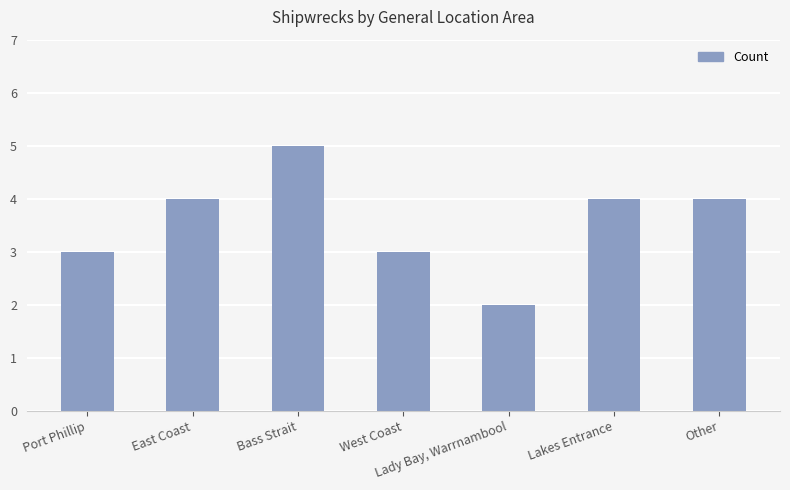

Are the bars horizontal?

No